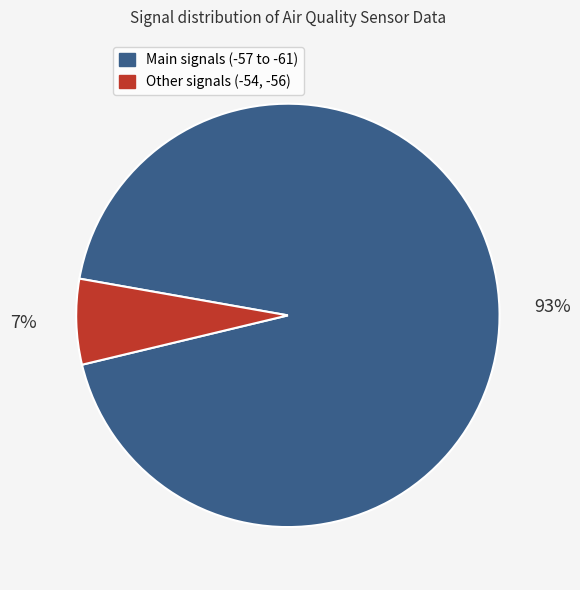

Is it true that Main signals (-57 to -61) is 99% of the pie?

False